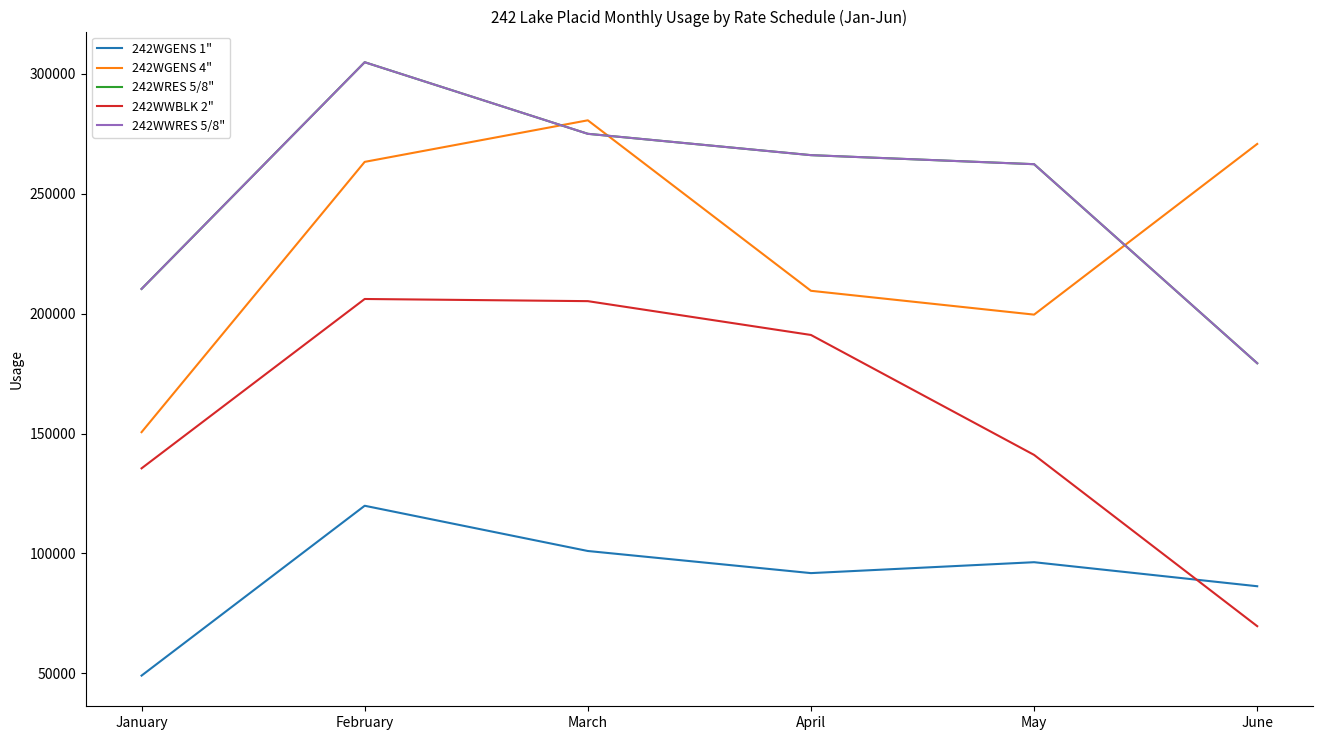

Does the chart have visible grid lines?

No